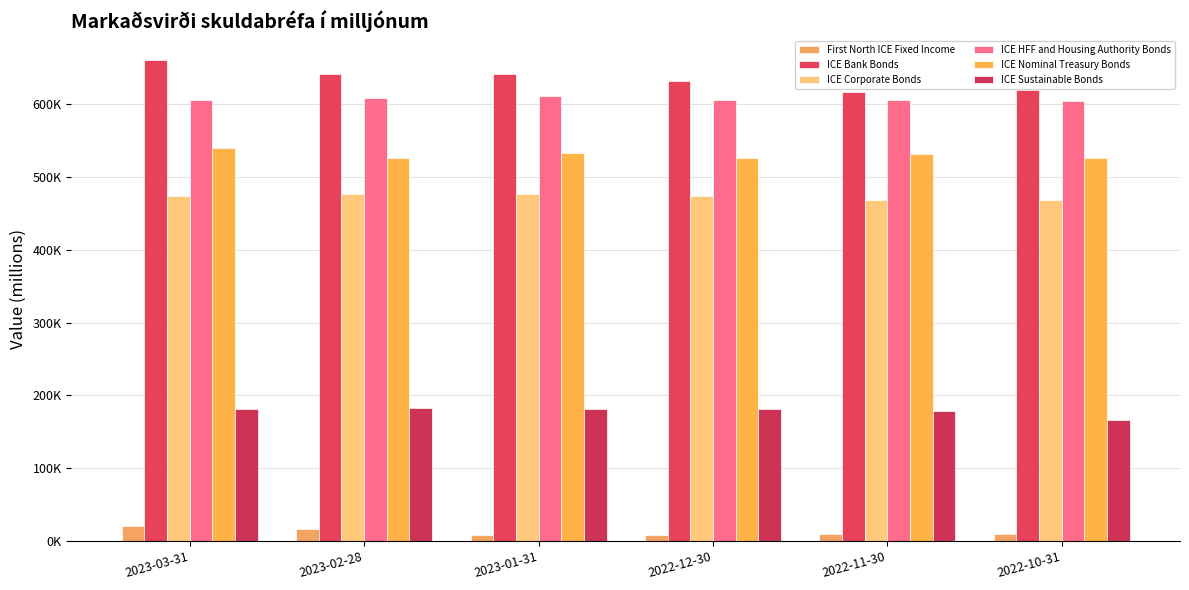

The value of ICE Nominal Treasury Bonds at 2023-03-31 is 539407.5. True or false?

True